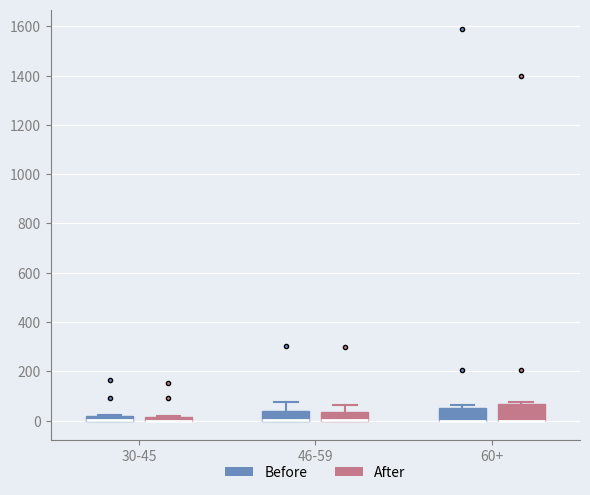

Where is the lower edge of the box for 60+ (After) on the y-axis? The values are not printed on the chart, so give them approximately, as read against the axis.

0